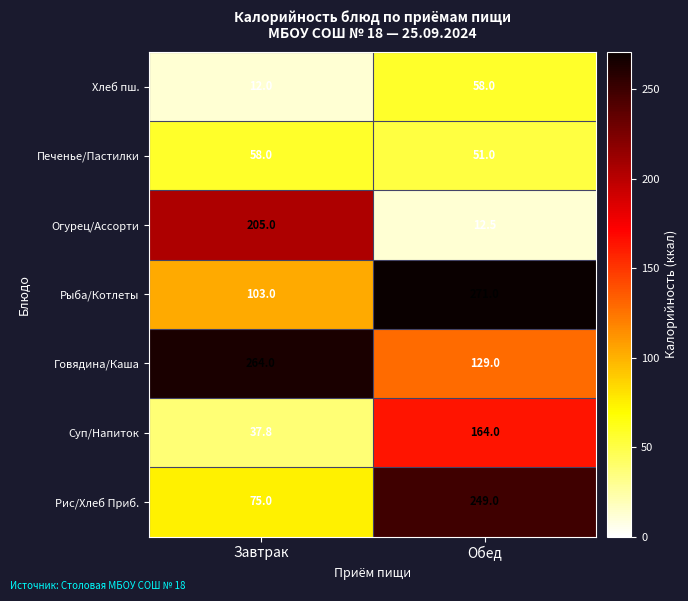

The value of Рис/Хлеб Приб. at Обед is 106.9. True or false?

False